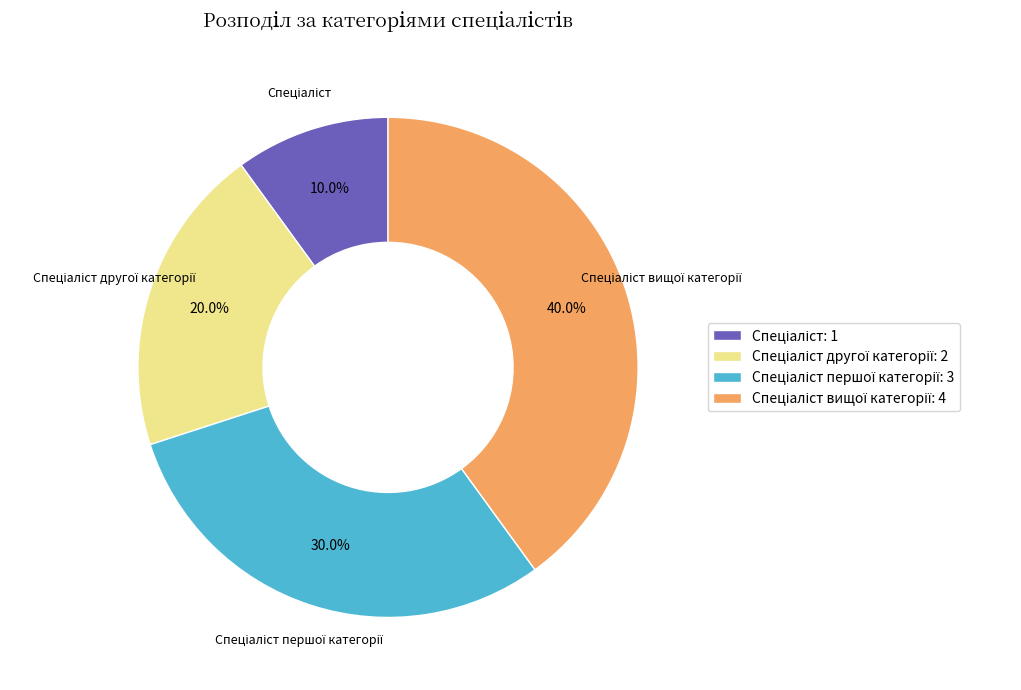

Does any single category account for the majority?

No